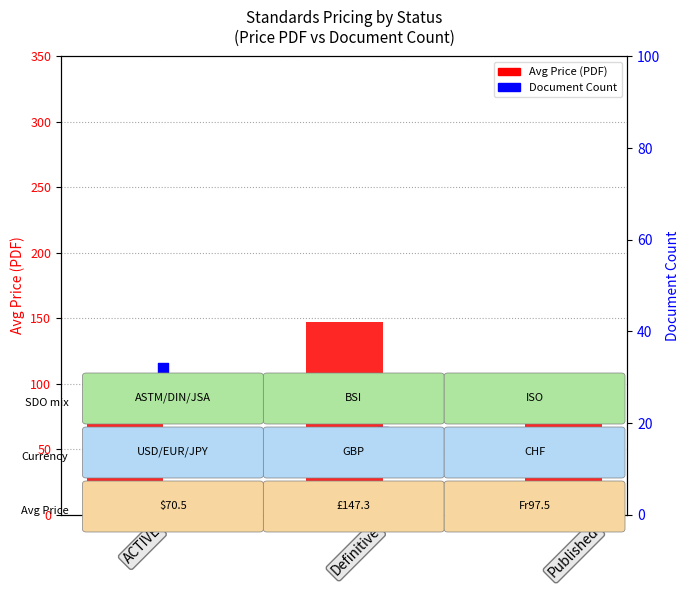

At how many categories does at least one series exceed 106?

1